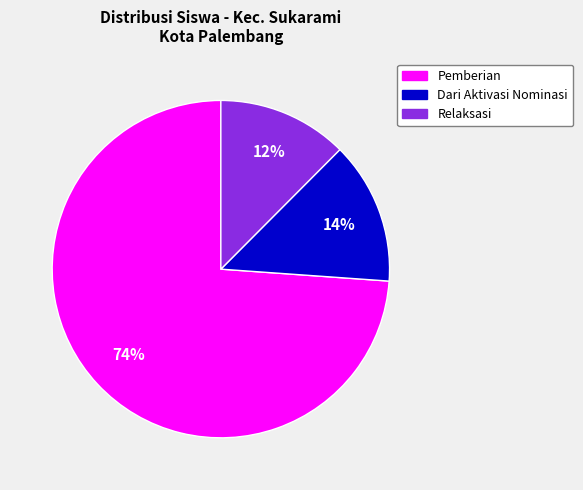

Does any single category account for the majority?

Yes